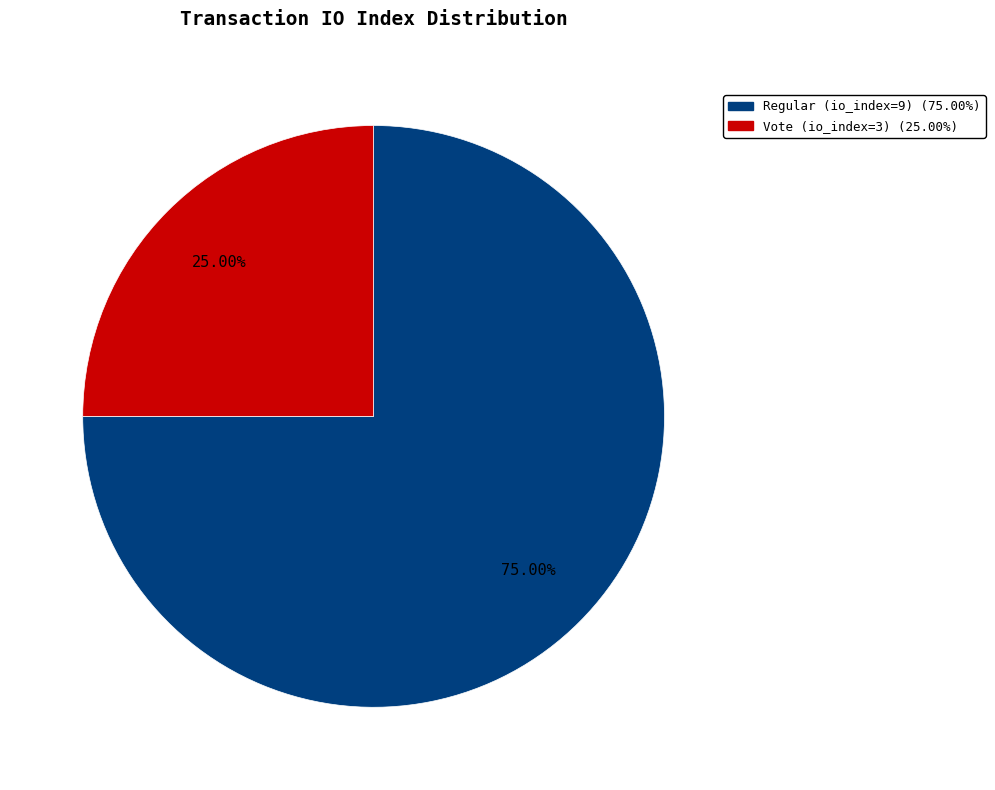

Which has a higher value, Regular (io_index=9) or Vote (io_index=3)?

Regular (io_index=9)